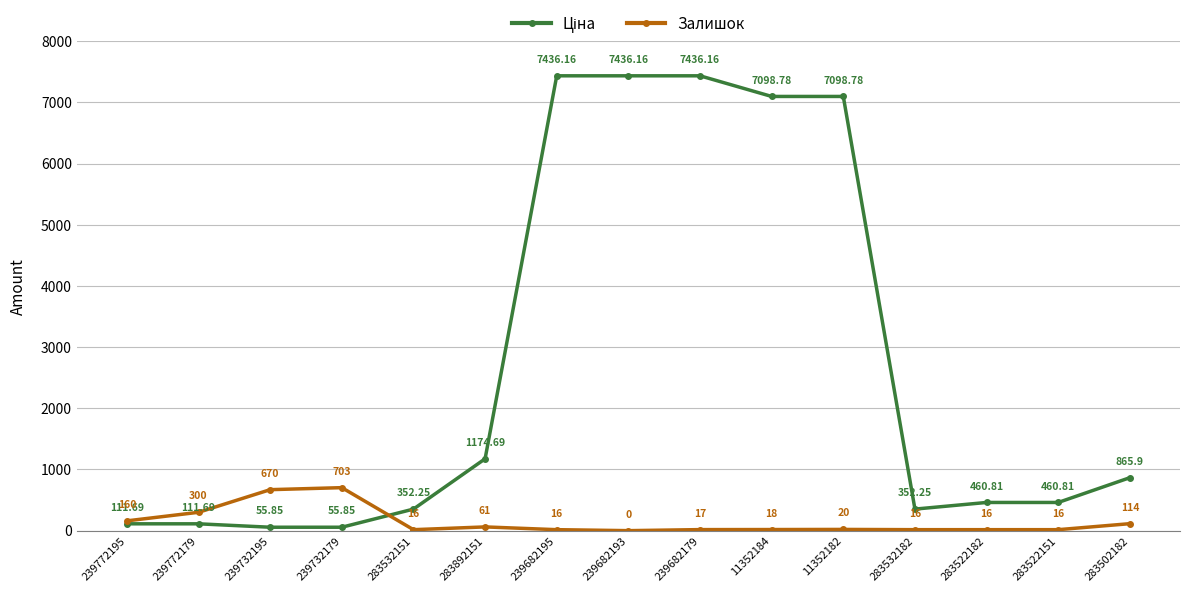

True or false: Залишок has more than 1 points higher than both neighbors.

True